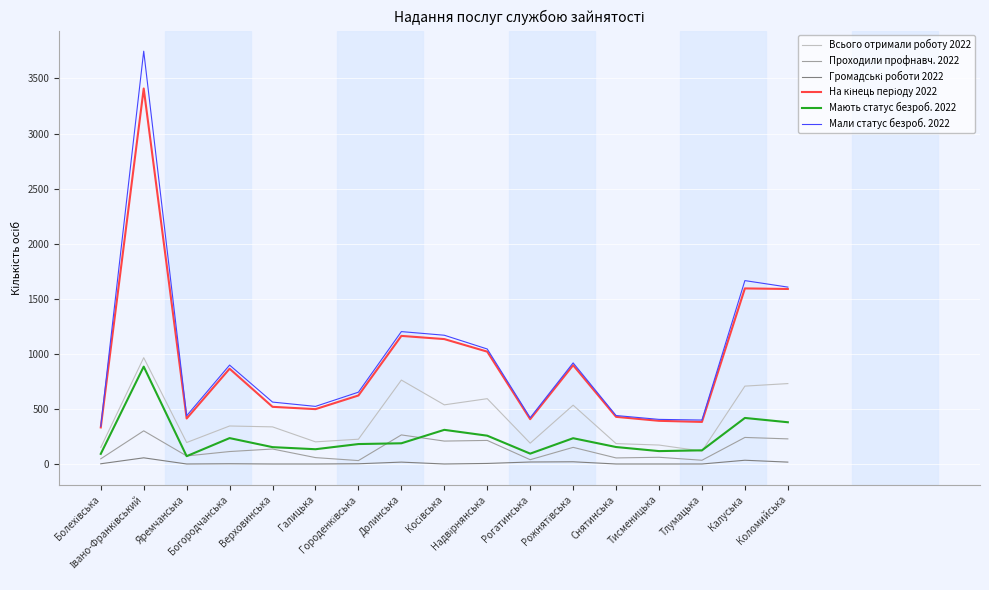

What position from the left is Тлумацька?

15